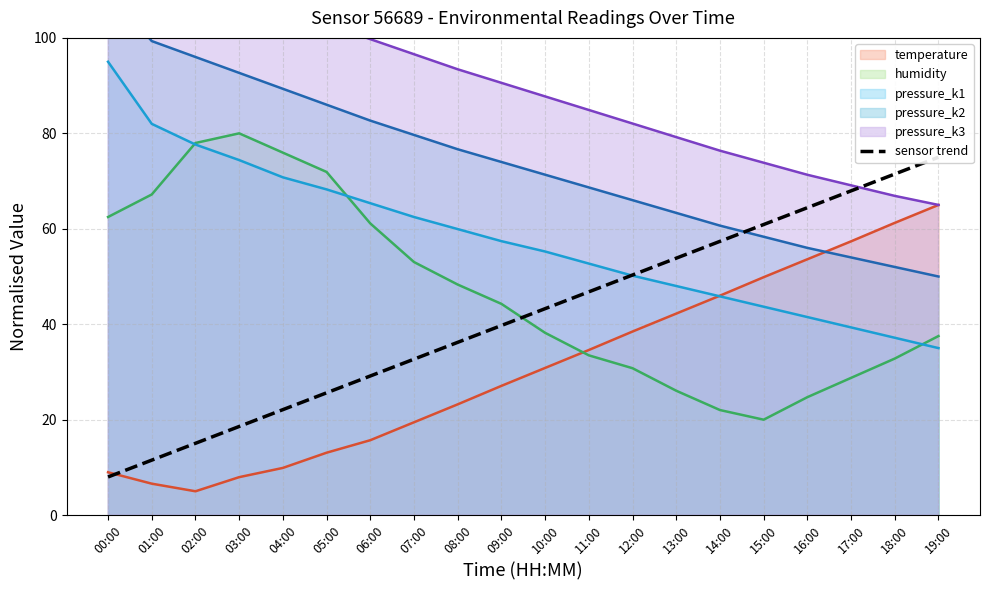

What is the label of the 13th point from the left?

12:00